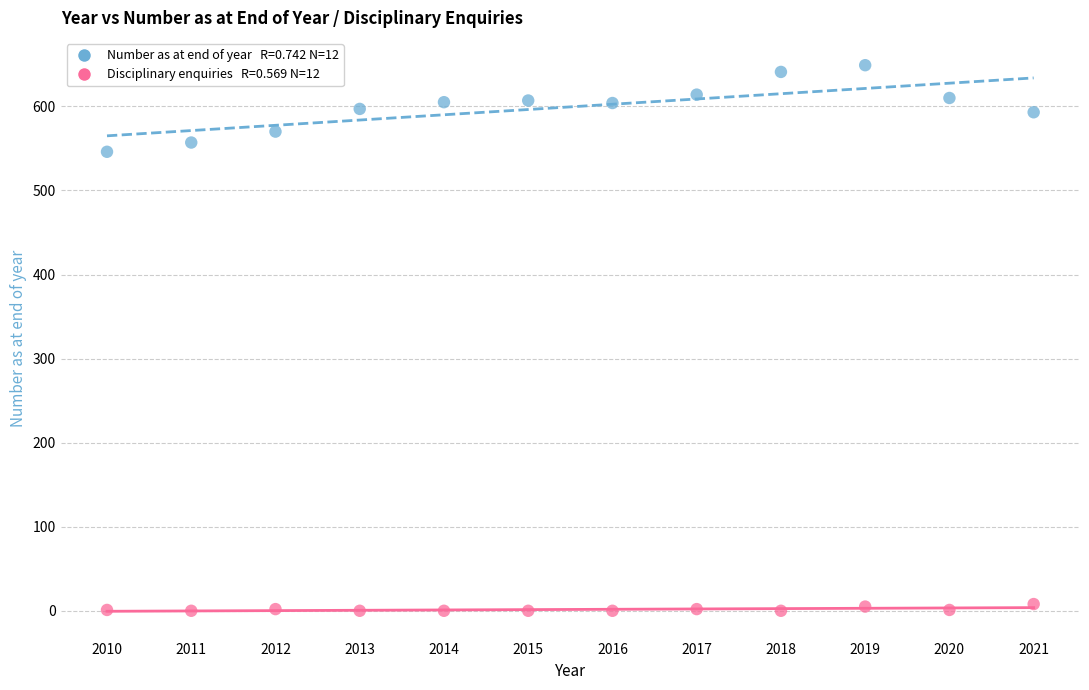

Across all series, what Y value is closest to 324?

546